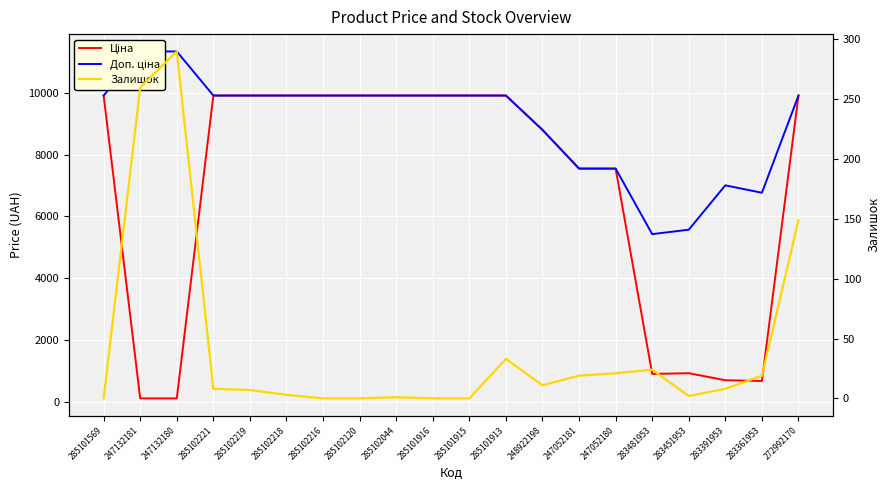

What is the label of the 10th point from the right?

285101915